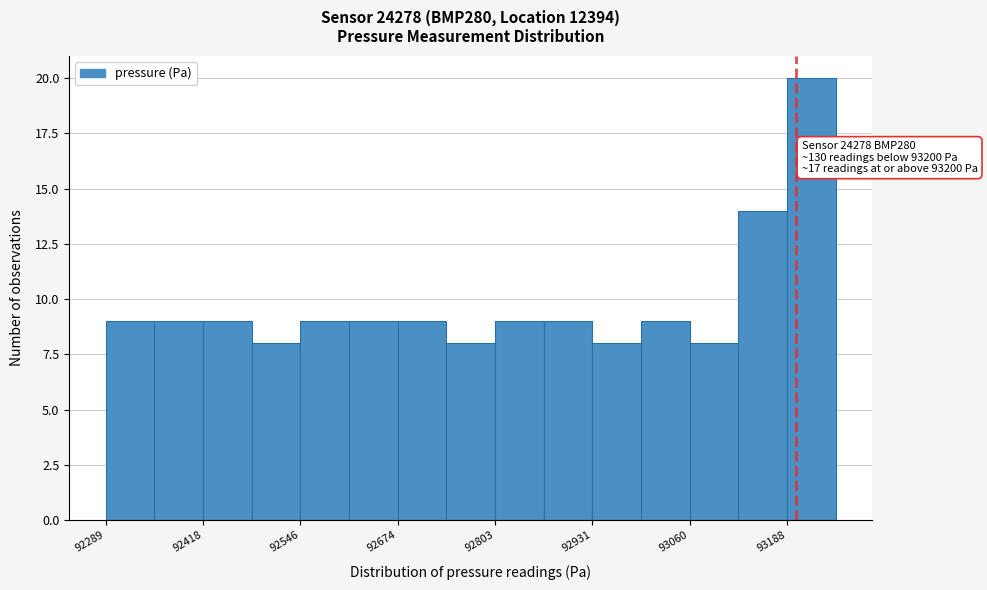

Read against the x-axis, roughly where is the centre of the tallest bar?

93220